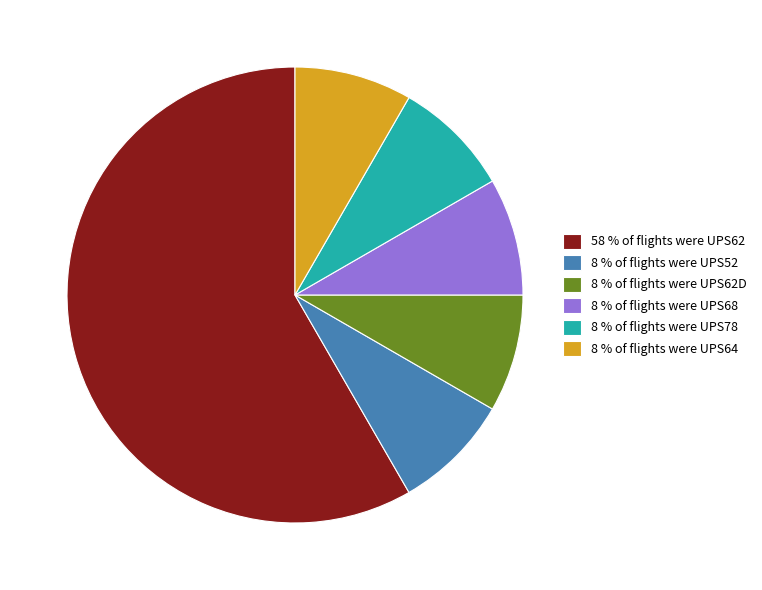

The 8 % of flights were UPS64 slice represents 16% of the pie. True or false?

False